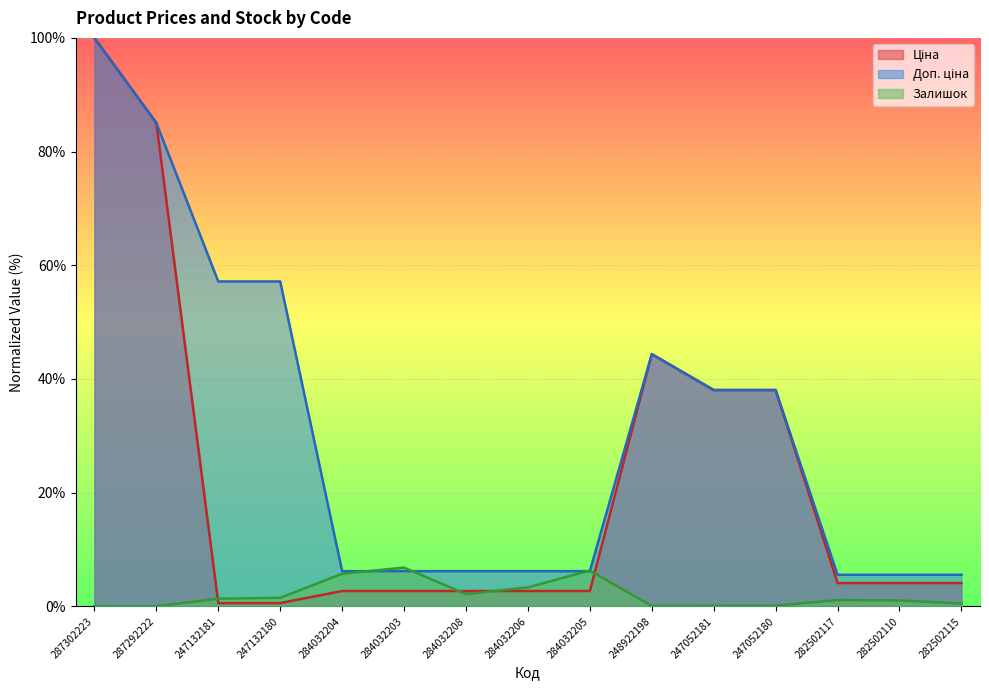

At which label does Ціна reach its minimum?

247132181